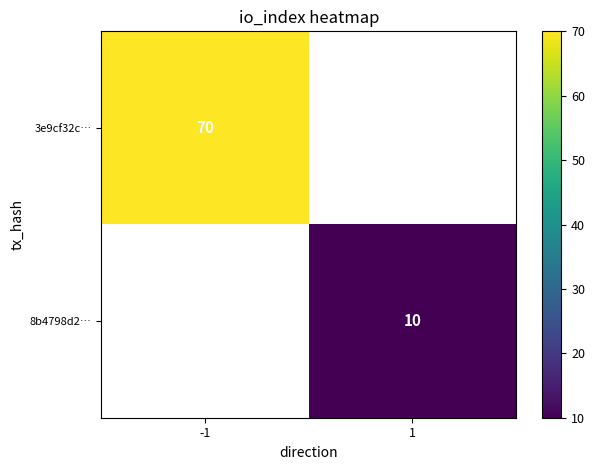

Is the value of 8b4798d2… at 1 greater than the value of 3e9cf32c… at -1?

No